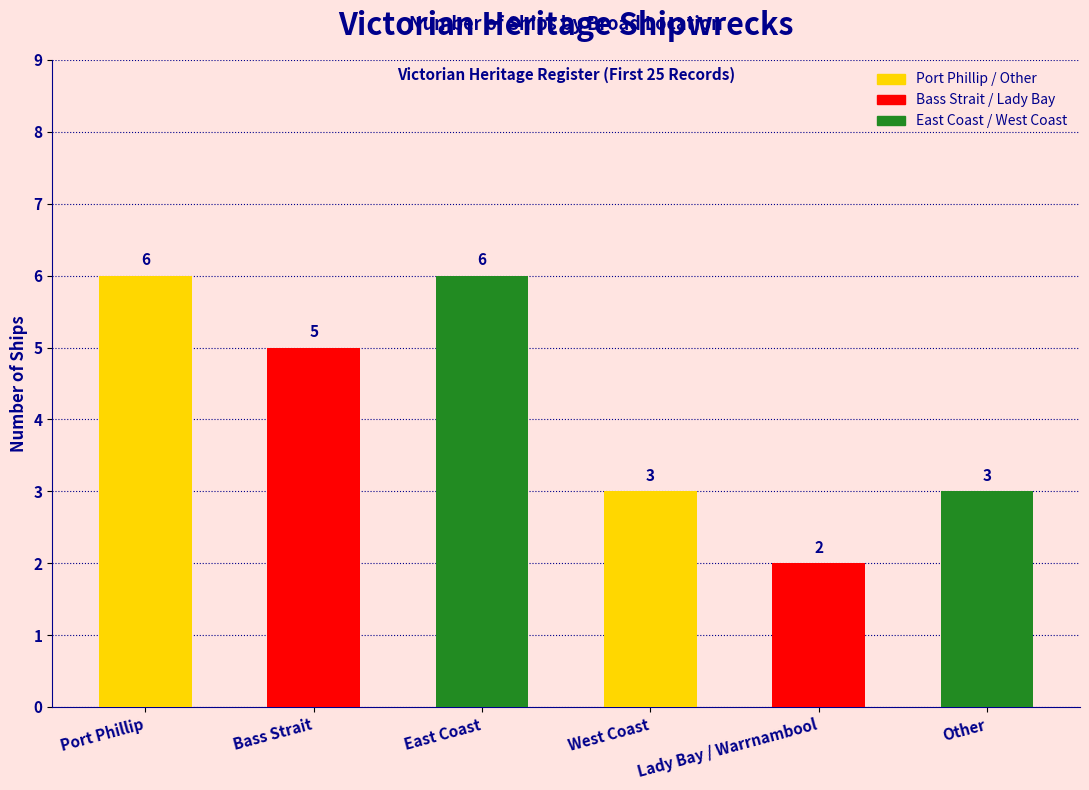

What is the approximate value at Lady Bay / Warrnambool?

2